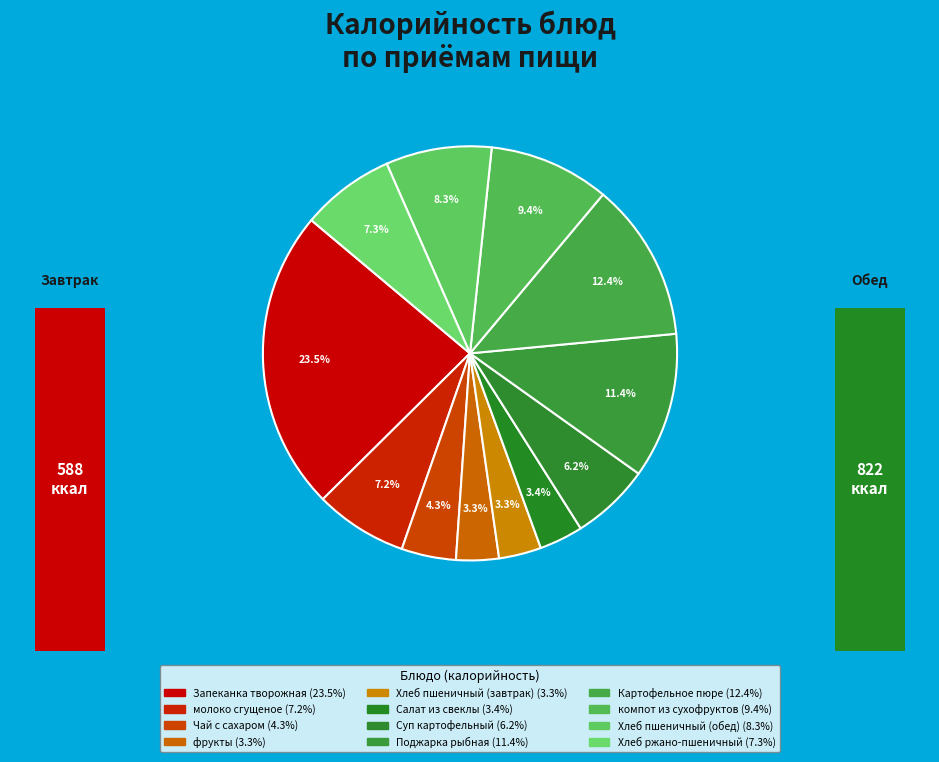

Which has a higher value, Чай с сахаром or Хлеб пшеничный (обед)?

Хлеб пшеничный (обед)